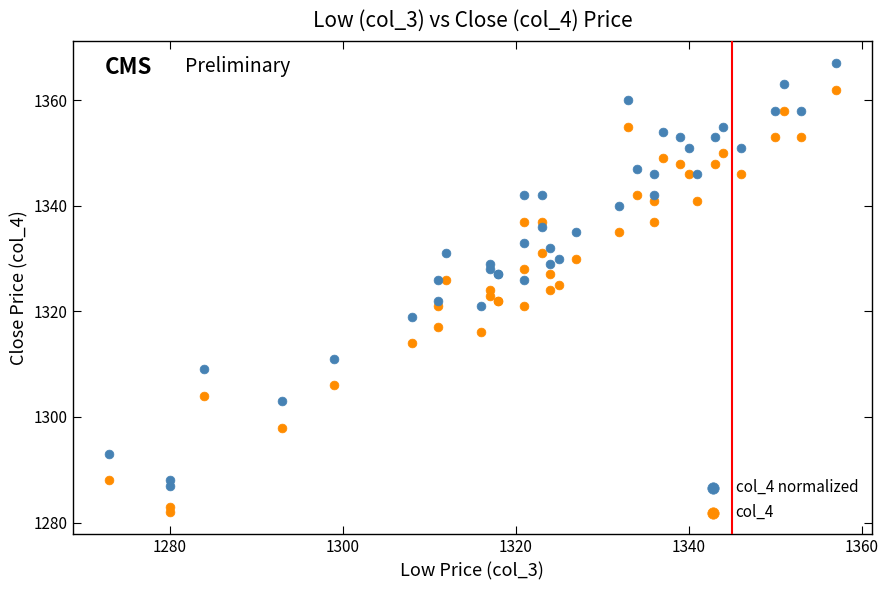

What is the X range (max minus min) for the scatter plot?

84